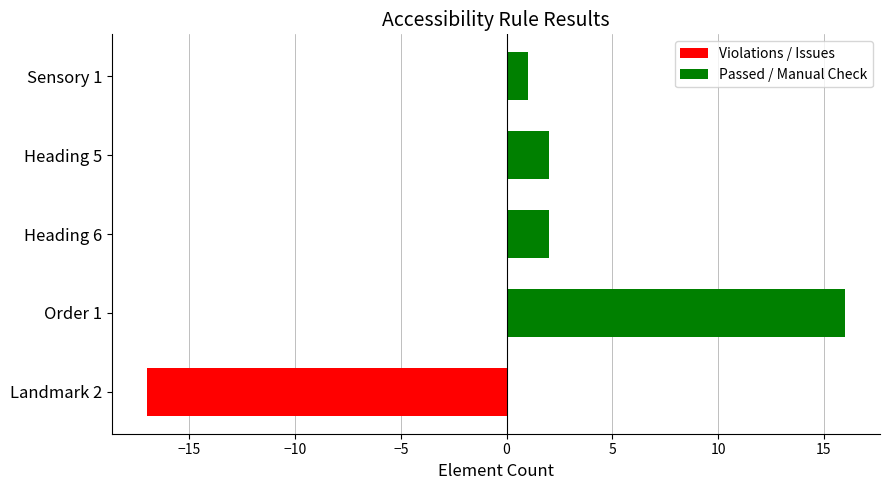

Between Order 1 and Heading 5, which series saw the biggest shift?

Passed / Manual Check